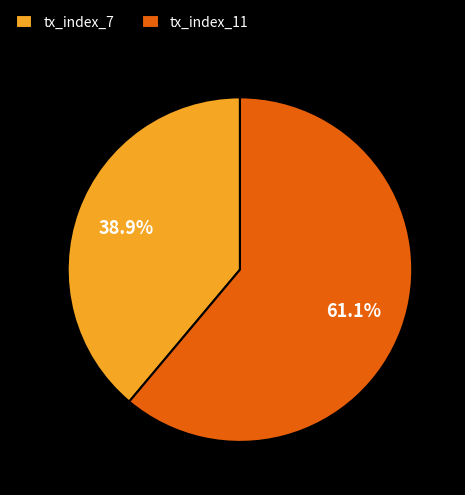

Which has a higher value, tx_index_11 or tx_index_7?

tx_index_11